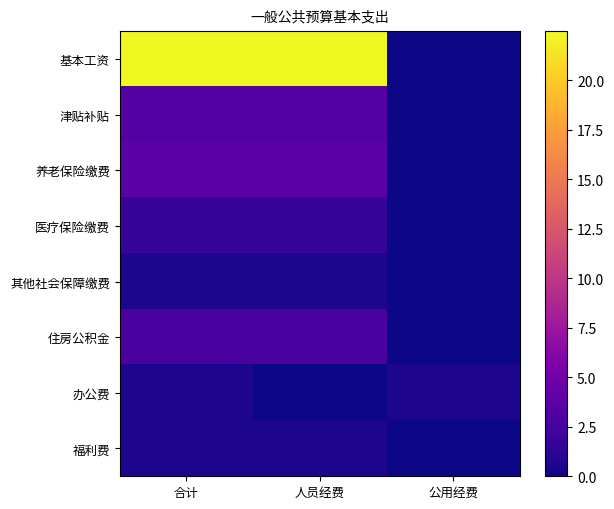

Reading right to left, what are all the values shown in this chart?

基本工资: 公用经费=0.0	人员经费=22.5	合计=22.5
津贴补贴: 公用经费=0.0	人员经费=3.3	合计=3.3
养老保险缴费: 公用经费=0.0	人员经费=3.6	合计=3.6
医疗保险缴费: 公用经费=0.0	人员经费=1.7	合计=1.7
其他社会保障缴费: 公用经费=0.0	人员经费=0.5	合计=0.5
住房公积金: 公用经费=0.0	人员经费=2.7	合计=2.7
办公费: 公用经费=0.6	人员经费=0.0	合计=0.6
福利费: 公用经费=0.0	人员经费=0.6	合计=0.6